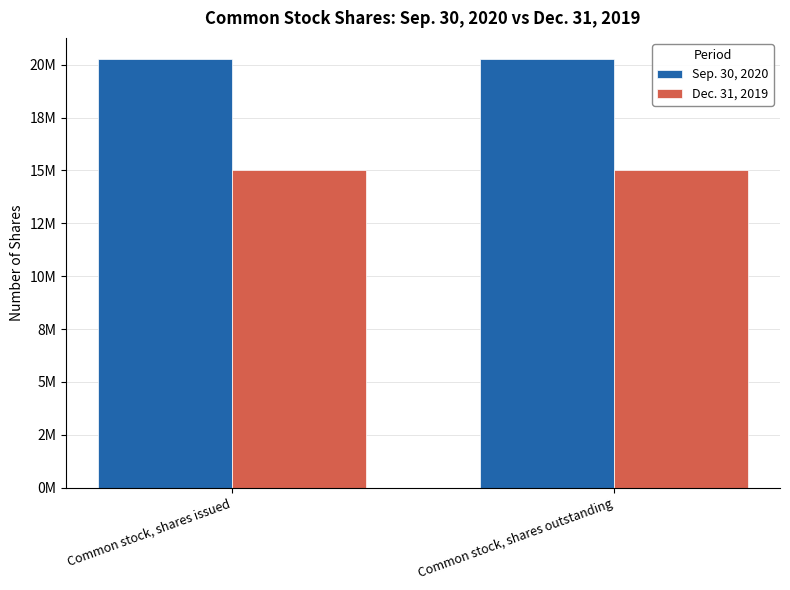

Reading left to right, transcribe all the data shown in this chart.

Sep. 30, 2020: Common stock, shares issued=20252309	Common stock, shares outstanding=20252309
Dec. 31, 2019: Common stock, shares issued=15000000	Common stock, shares outstanding=15000000